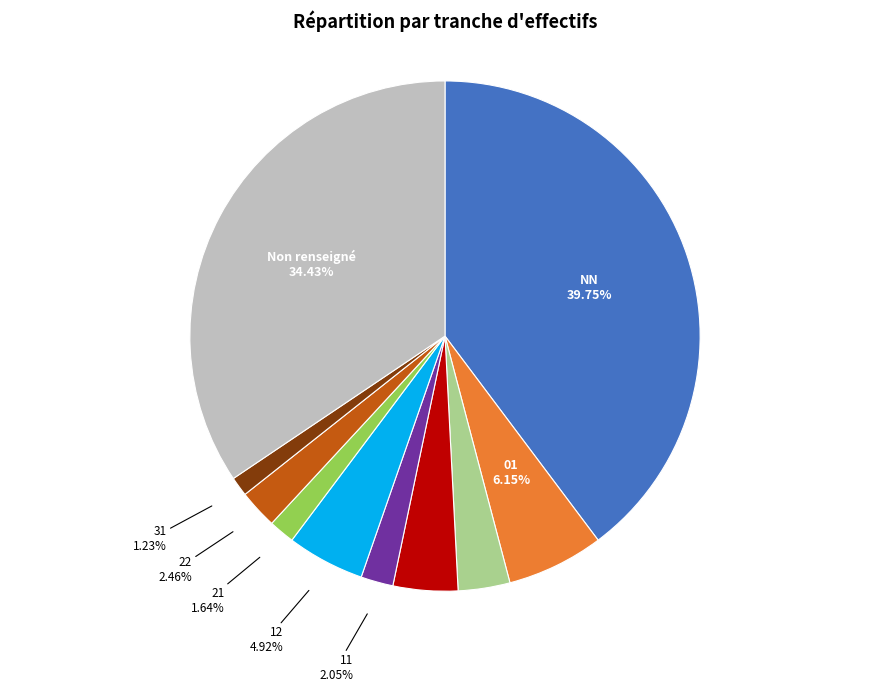

Is there a majority slice in this chart?

No